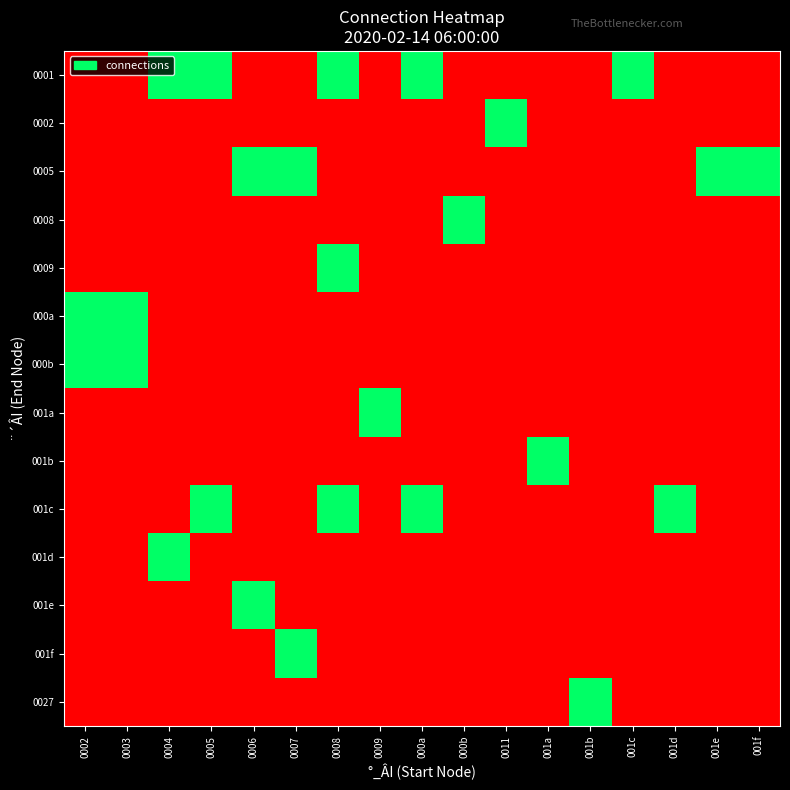

How many categories are shown in the chart?

17